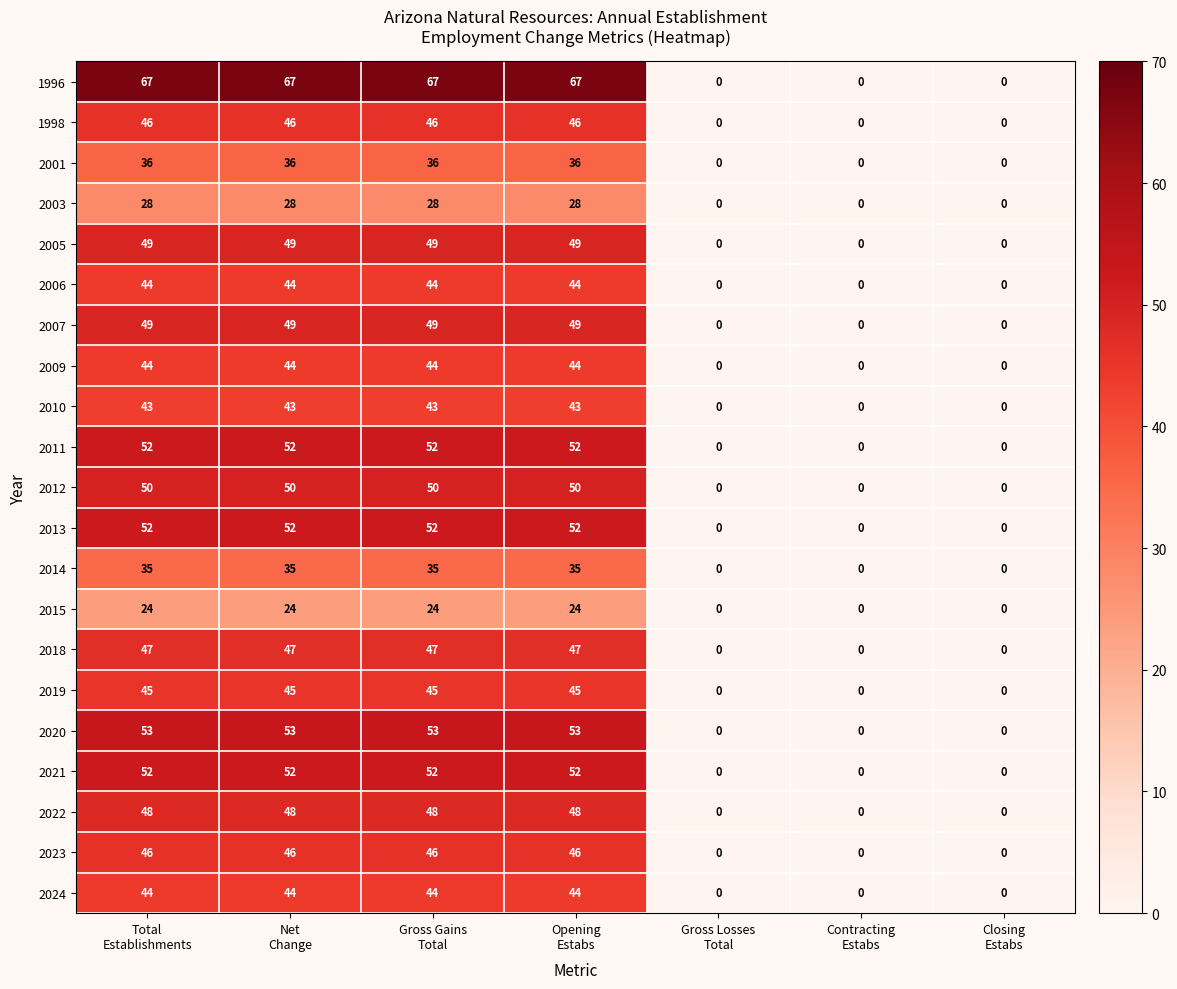

Which series has the widest spread of values?

1996